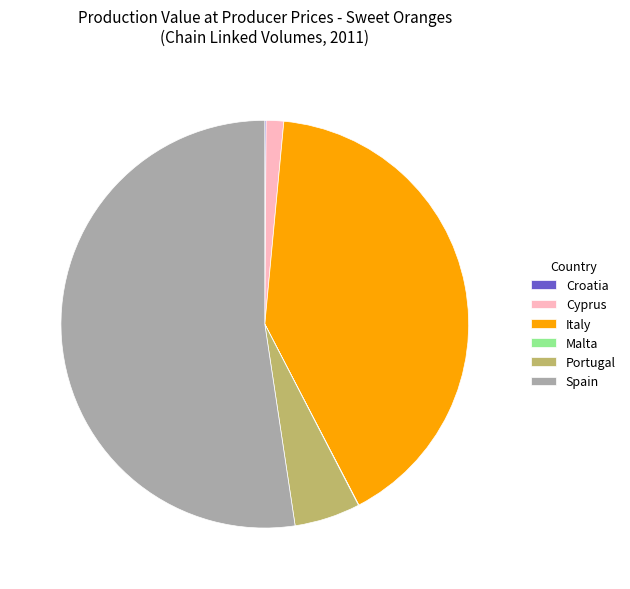

Is it true that Cyprus is 15% of the pie?

False